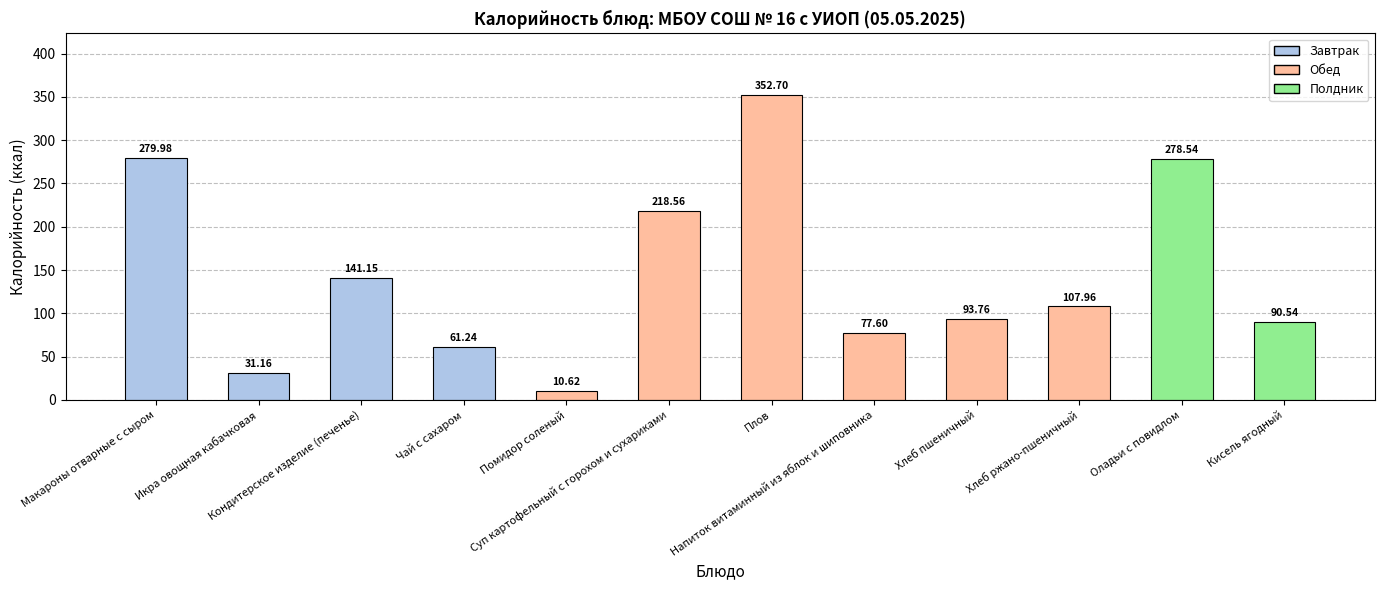

Reading right to left, what are all the values shown in this chart?

Кисель ягодный=90.5	Оладьи с повидлом=278.5	Хлеб ржано-пшеничный=108.0	Хлеб пшеничный=93.8	Напиток витаминный из яблок и шиповника=77.6	Плов=352.7	Суп картофельный с горохом и сухариками=218.6	Помидор соленый=10.6	Чай с сахаром=61.2	Кондитерское изделие (печенье)=141.2	Икра овощная кабачковая=31.2	Макароны отварные с сыром=280.0